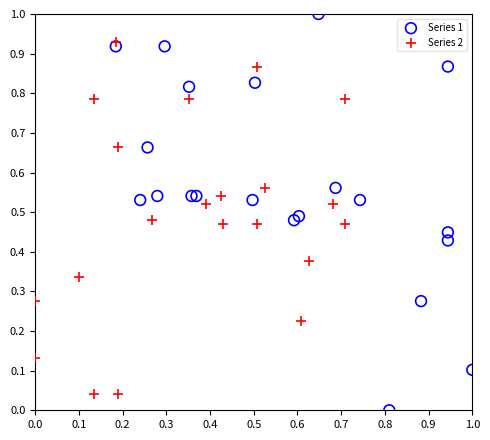

Which series reaches the minimum Y coordinate?

Series 1